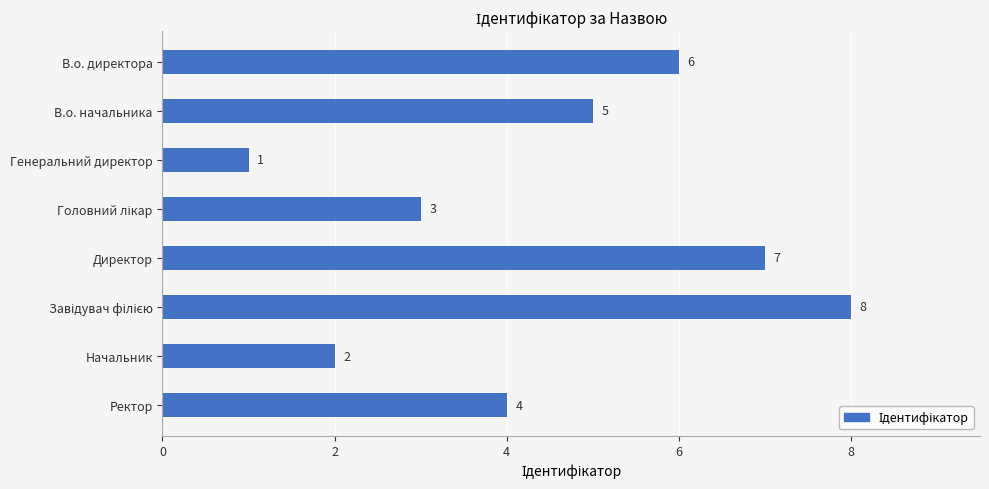

Reading top to bottom, what are all the values shown in this chart?

6	5	1	3	7	8	2	4